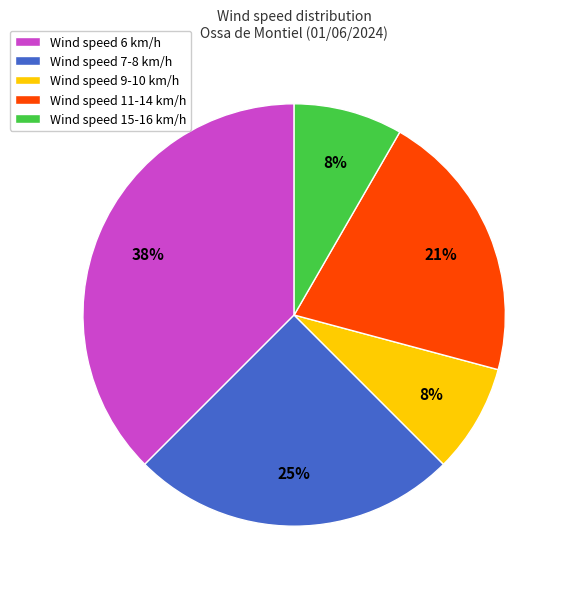

Is it true that Wind speed 6 km/h is 38% of the pie?

True